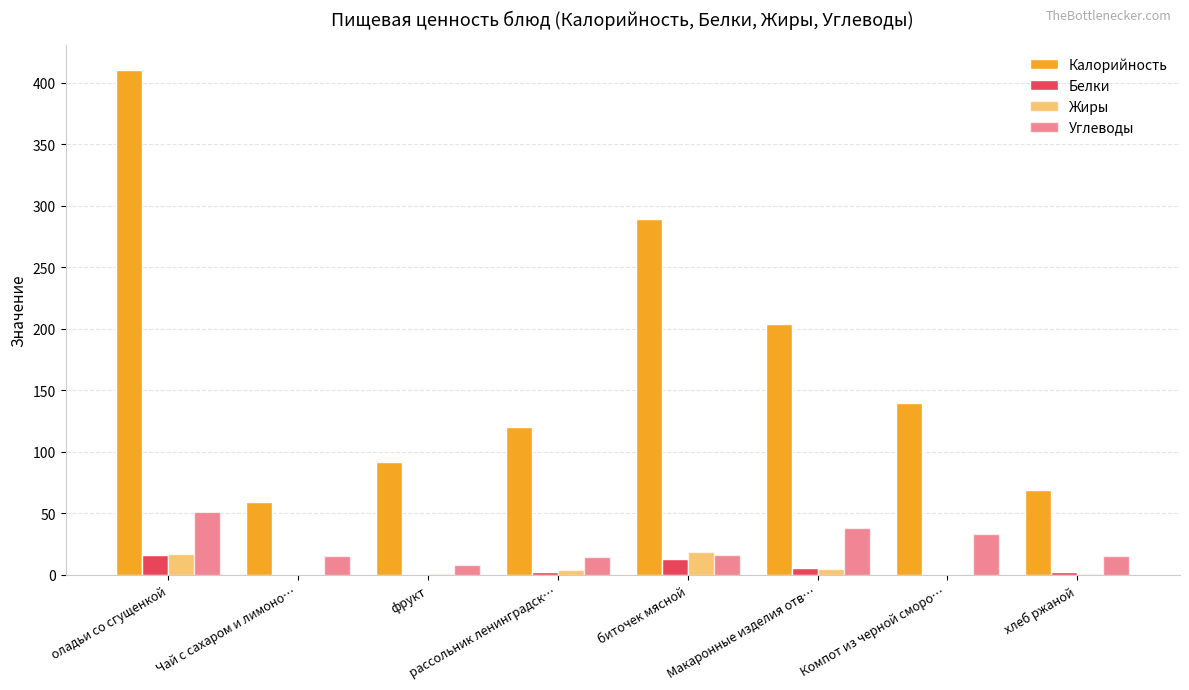

How many series are shown in this chart?

4